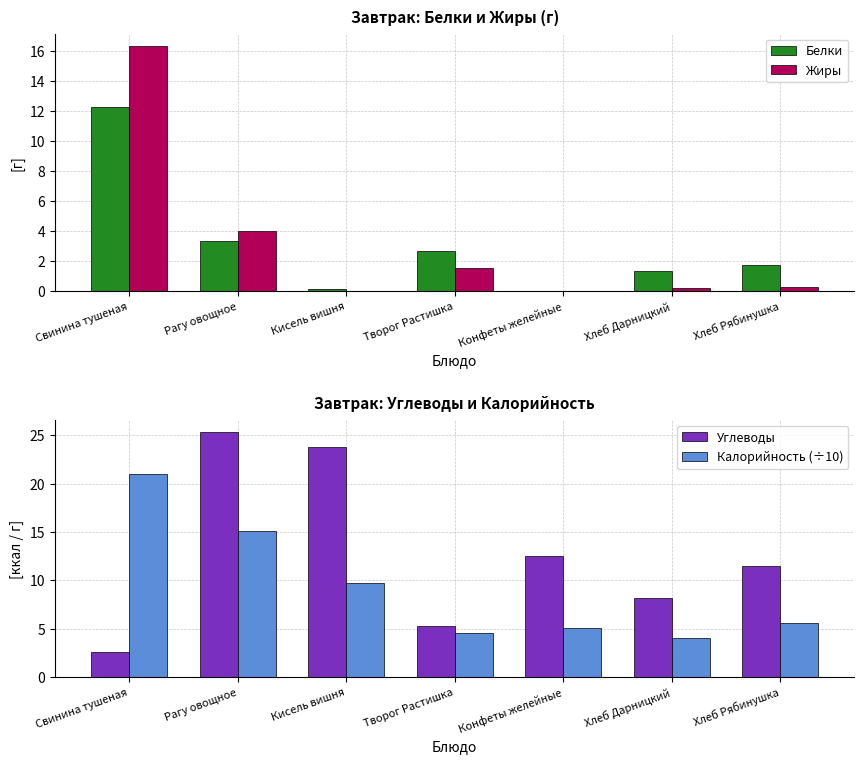

True or false: Углеводы has a value of 4.0 at Свинина тушеная.

False